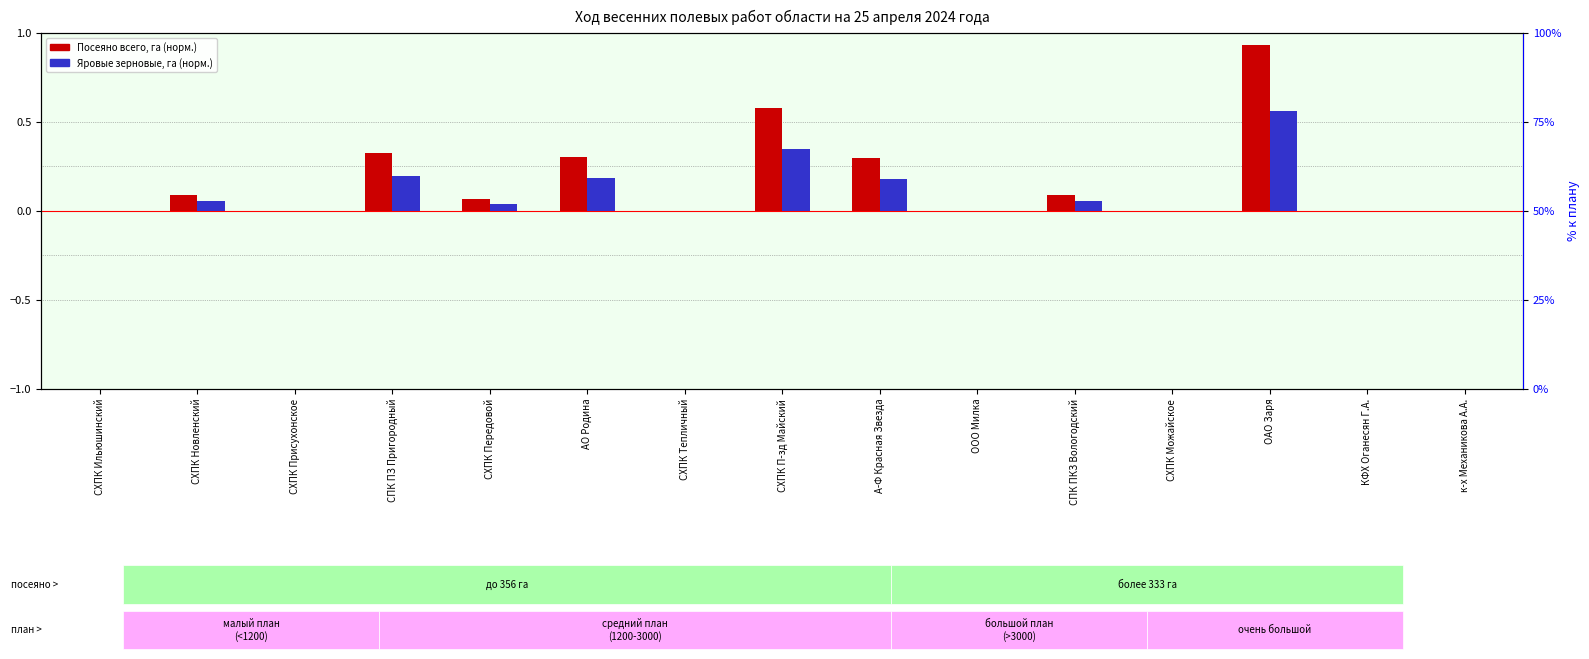

At which category does the chart reach its minimum across all series?

СХПК Ильюшинский